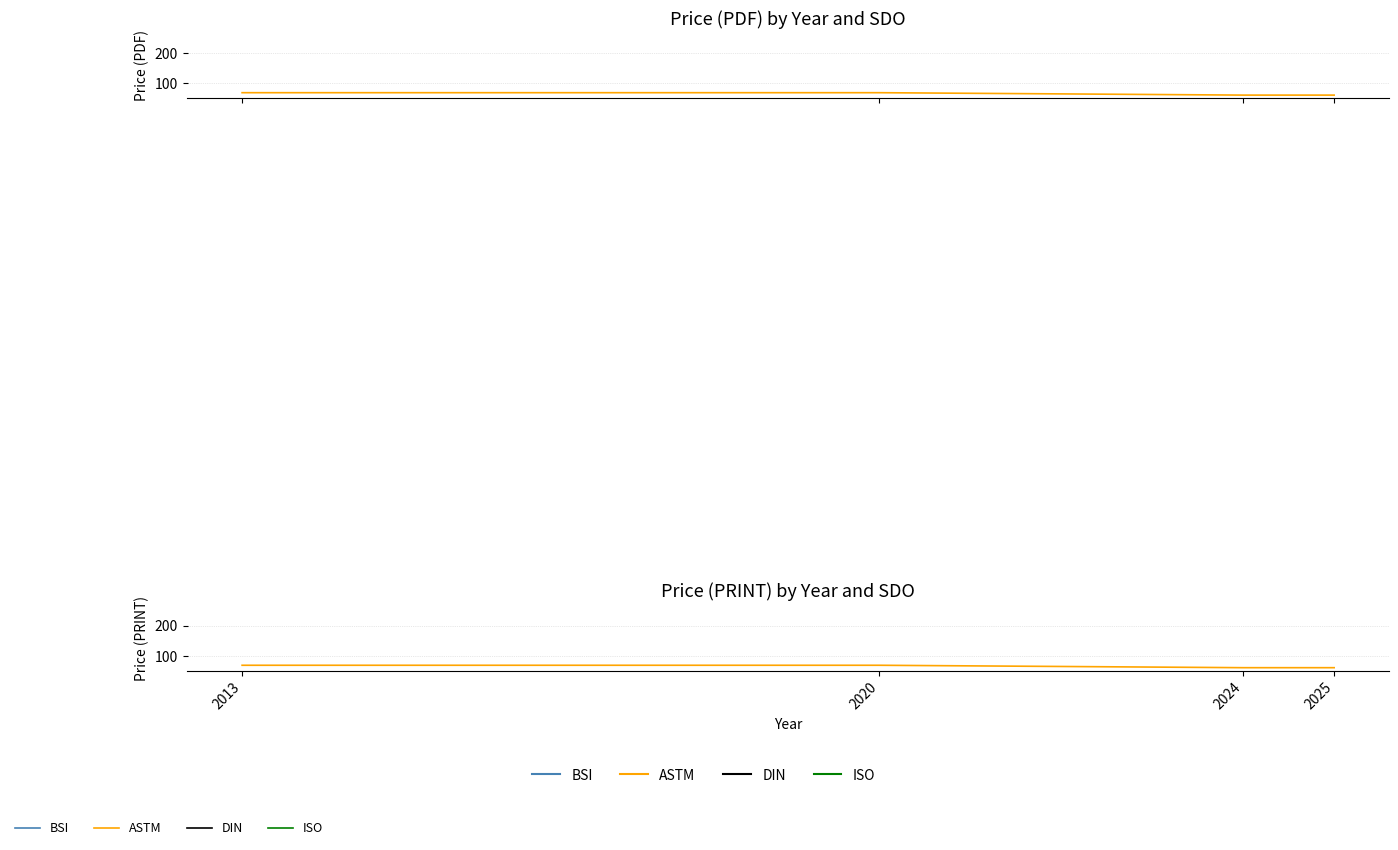

Which category has the lowest value across all series?

2024